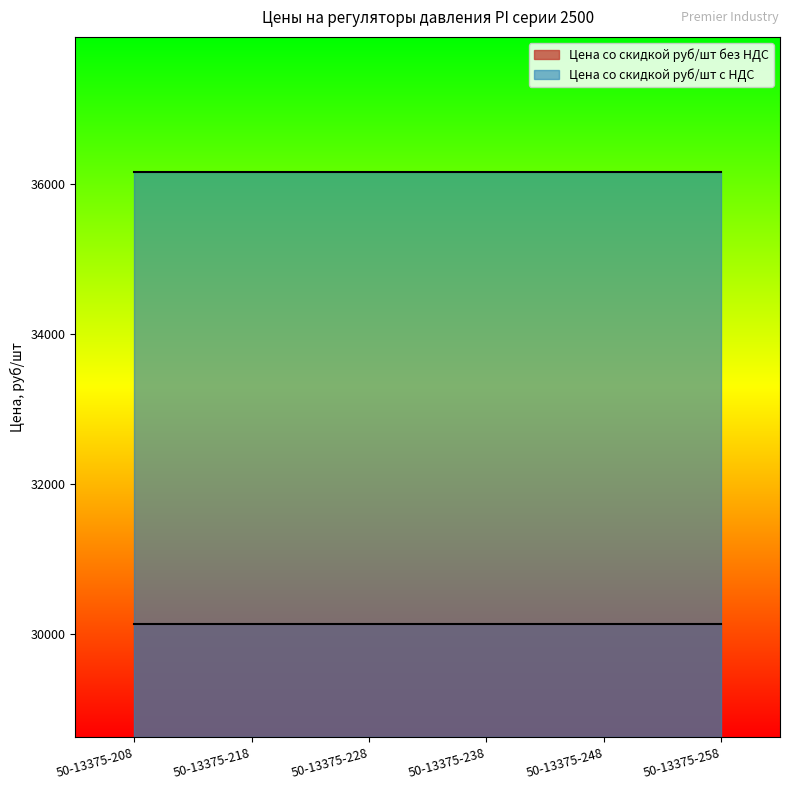

True or false: Цена со скидкой руб/шт с НДС and Цена со скидкой руб/шт без НДС cross at least once.

False